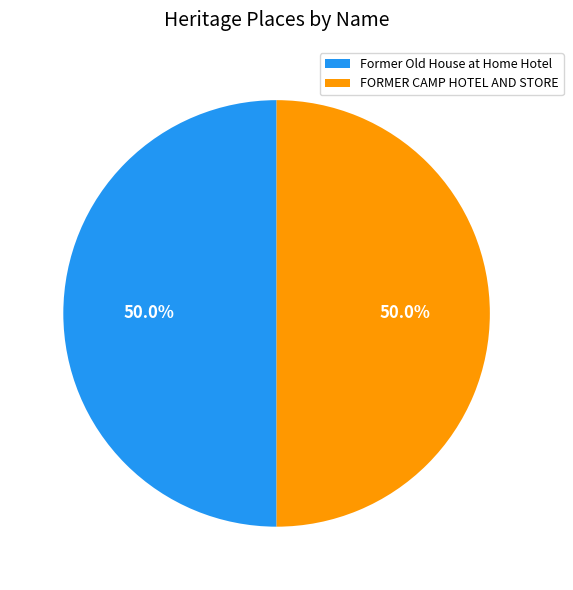

To the nearest percent, what is the average slice percentage?

50%